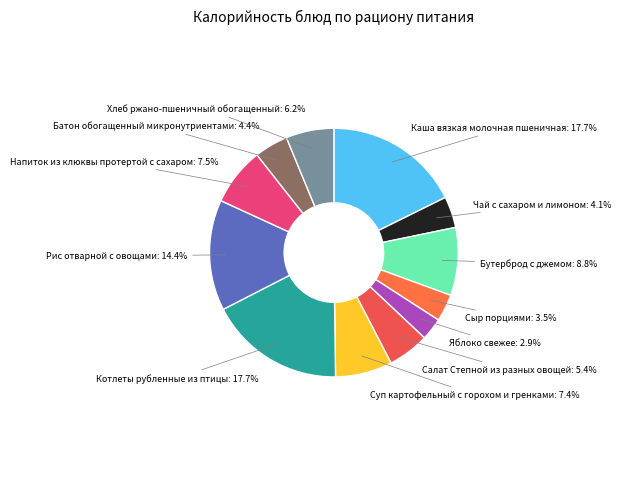

Does Чай с сахаром и лимоном: 4.1% represent more than half of the total?

No